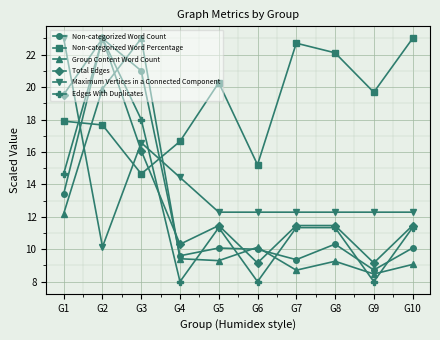

List the labels in order of Non-categorized Word Percentage value, smallest first.

G3, G6, G4, G2, G1, G9, G5, G8, G7, G10